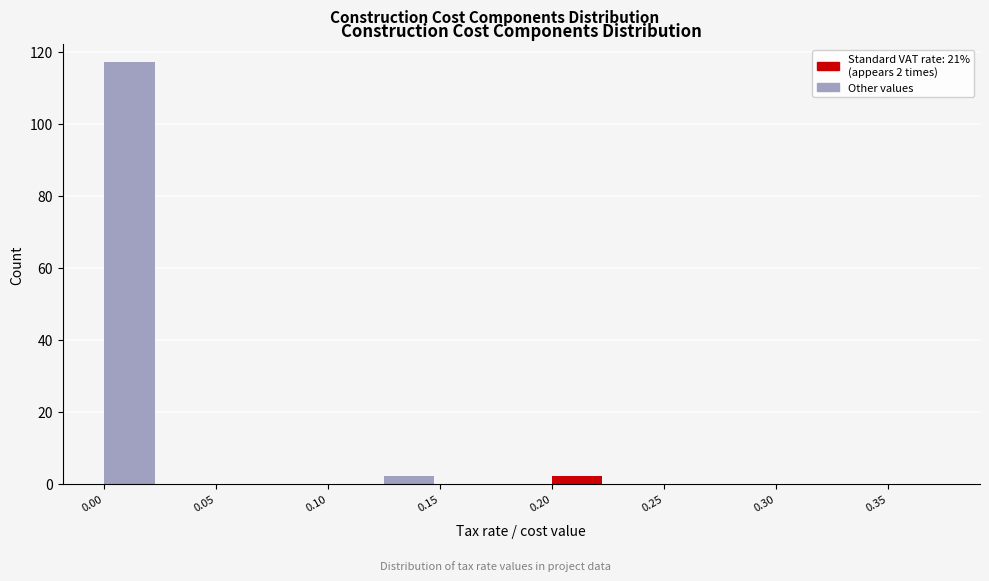

Which range on the x-axis has the tallest bar?

0.000 to 0.025